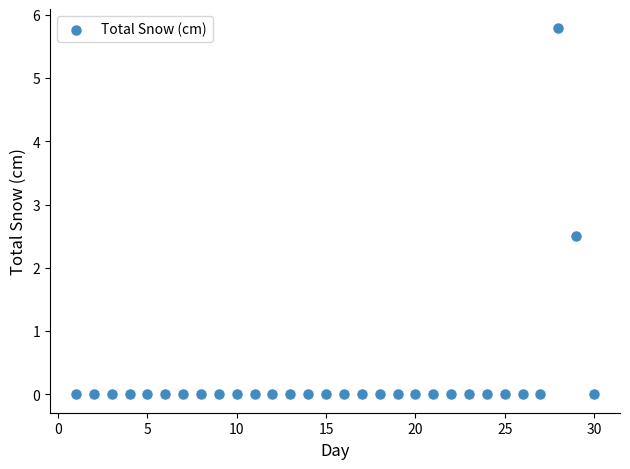

What Y value in the scatter plot is closest to 2?

2.5